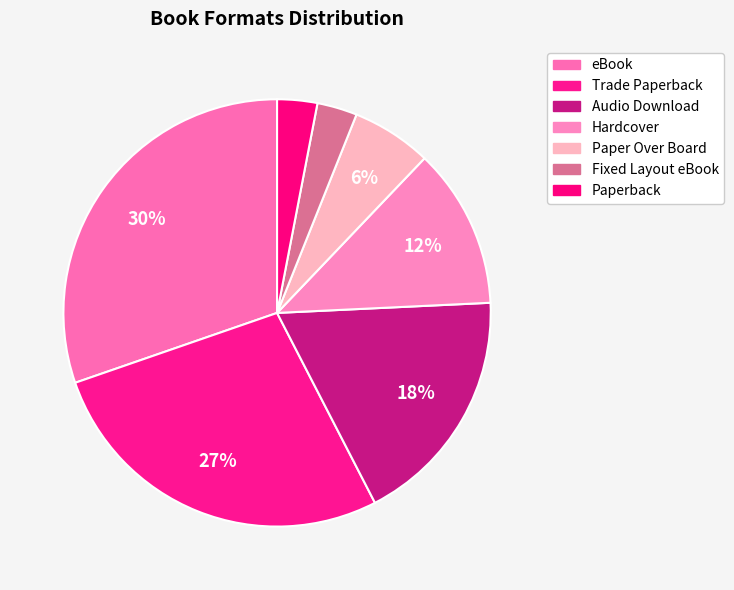

How many slices are in this pie chart?

7